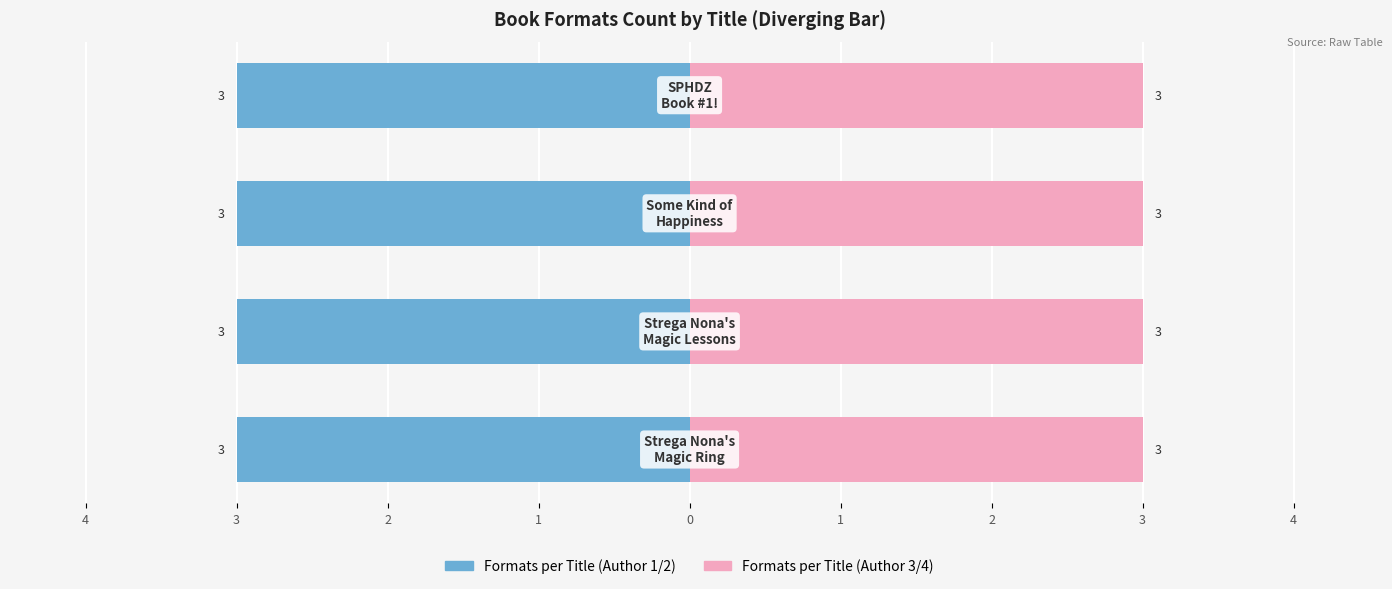

How many groups of bars are there?

4